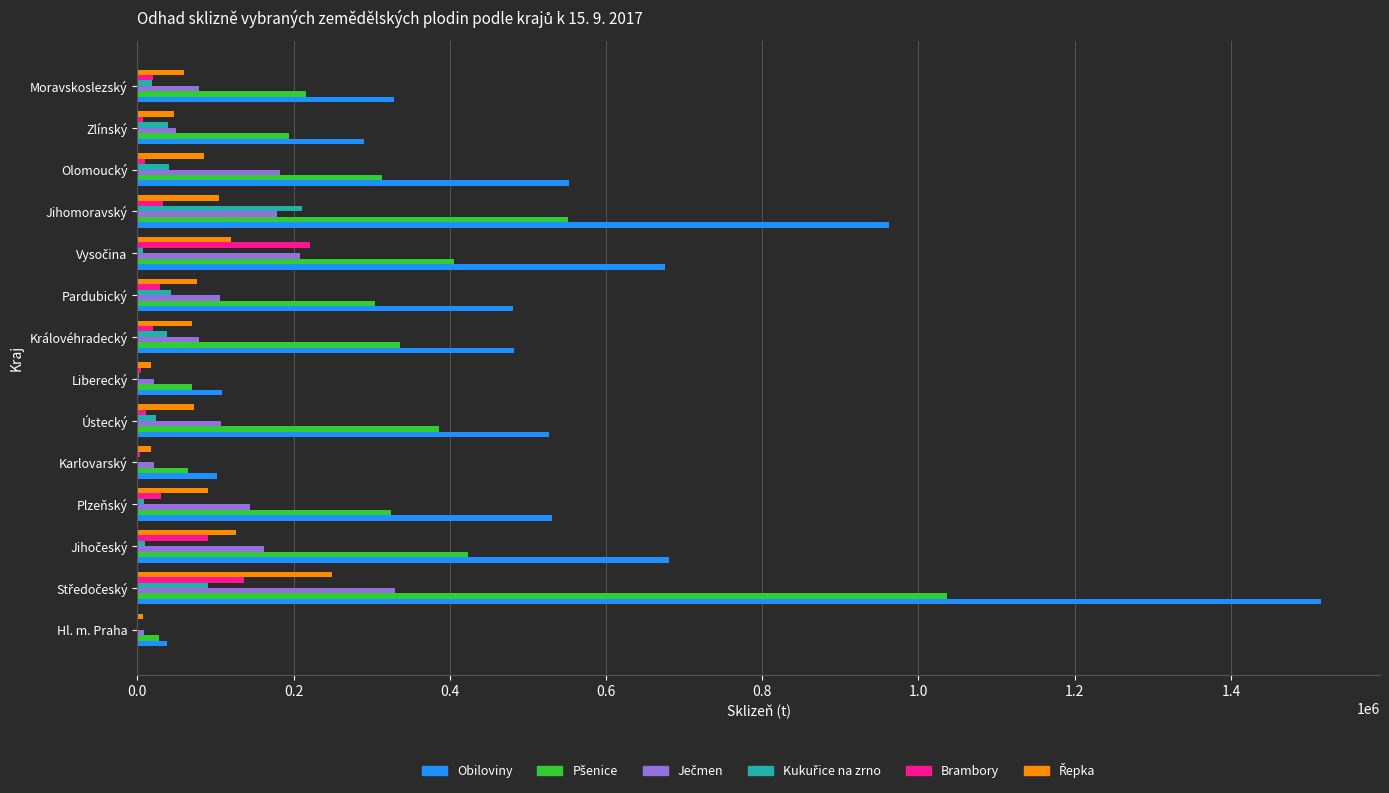

Which series has the largest total across all categories?

Obiloviny